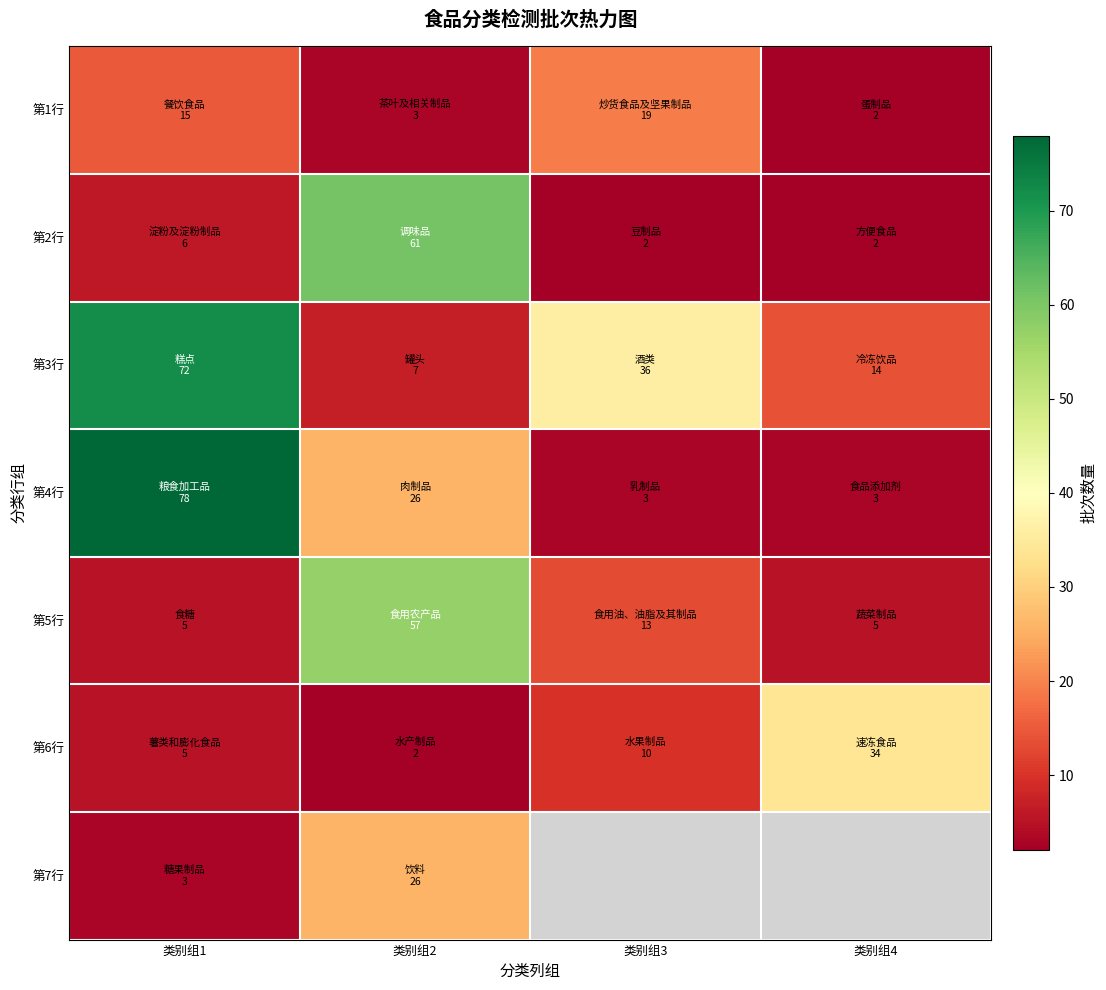

At which category does the chart reach its peak across all series?

类别组1